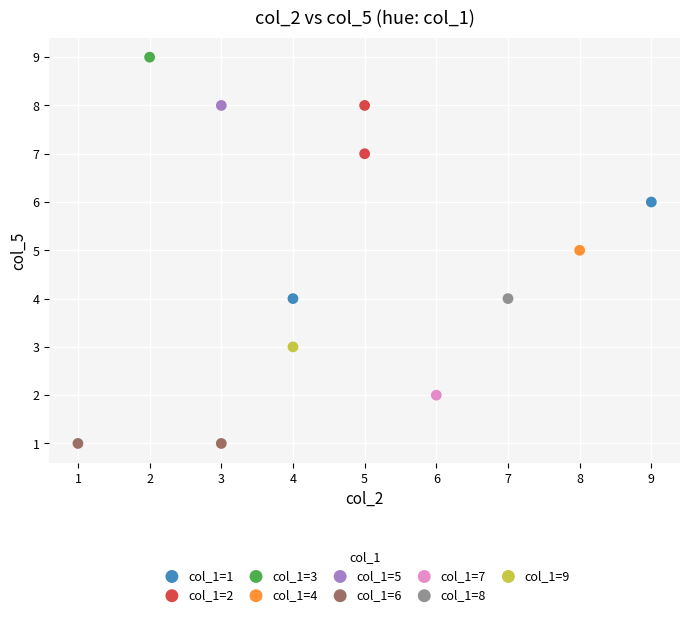

Which series contains the lowest Y value?

col_1=6